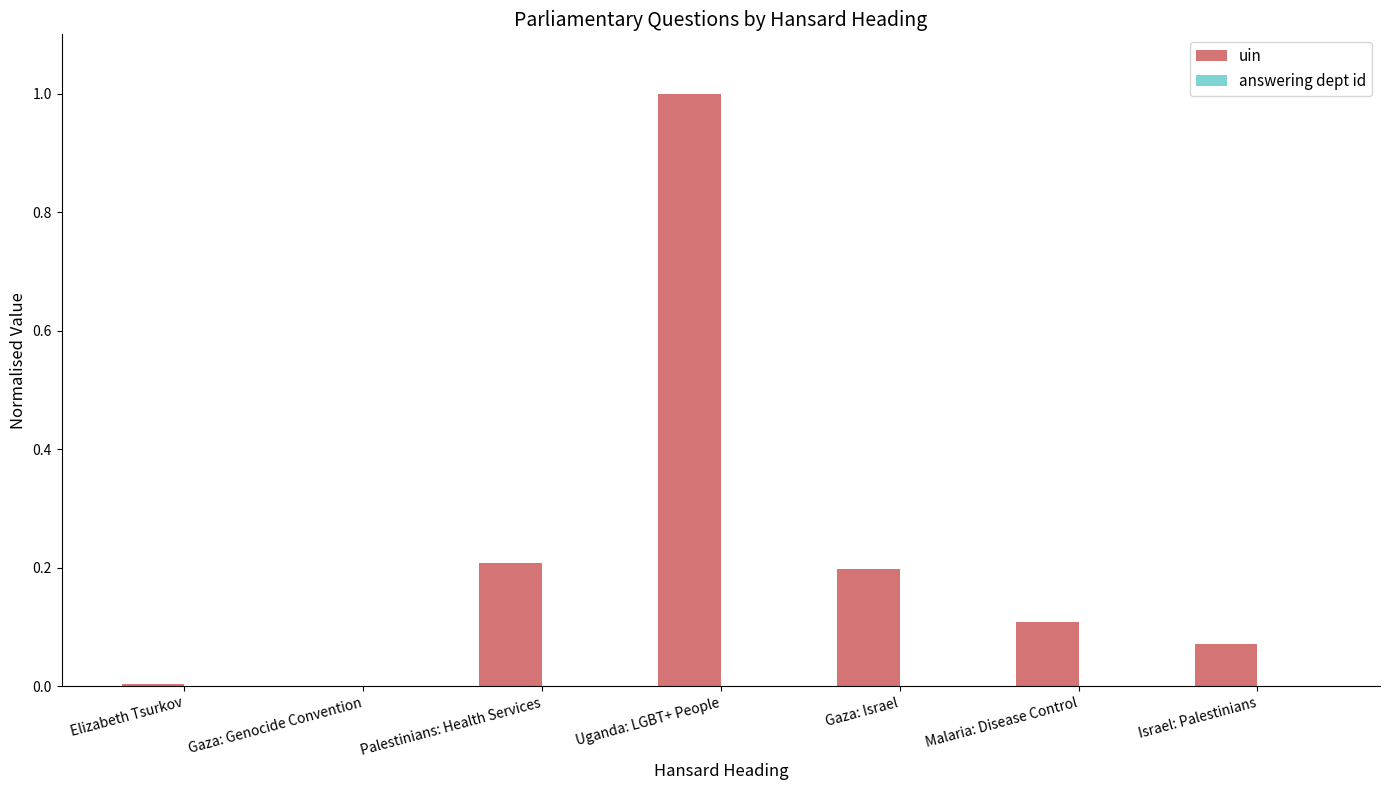

What is the sum of all values?

1.6